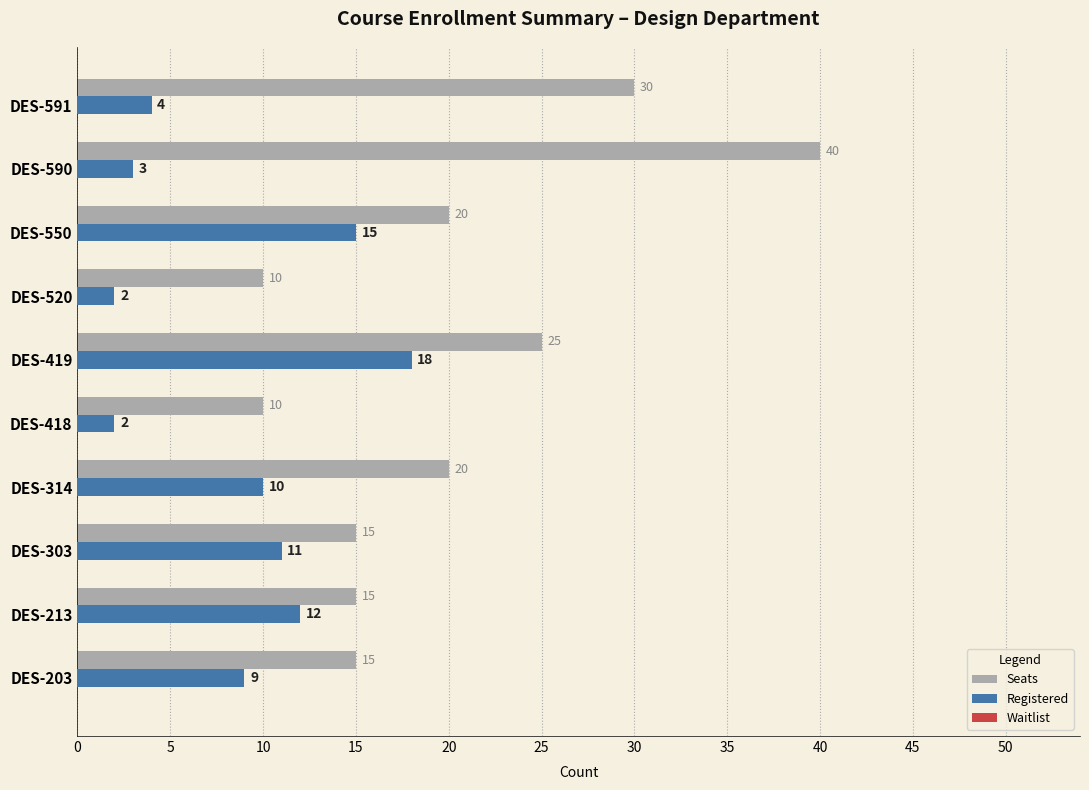

What is the average value of the Seats series?

20